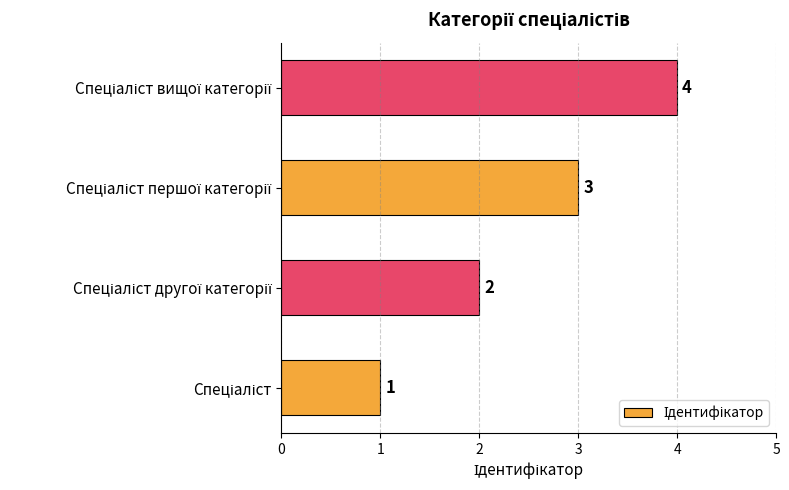

How many values are between 2 and 4?

3